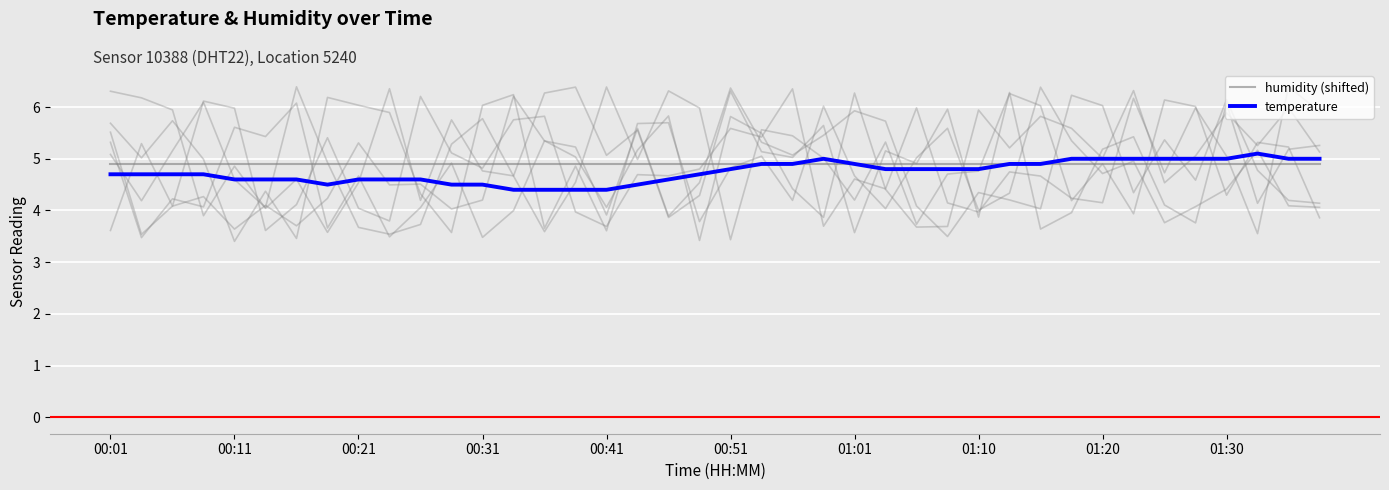

What is the sum of the humidity (shifted) values at 00:41 and 30?

9.8